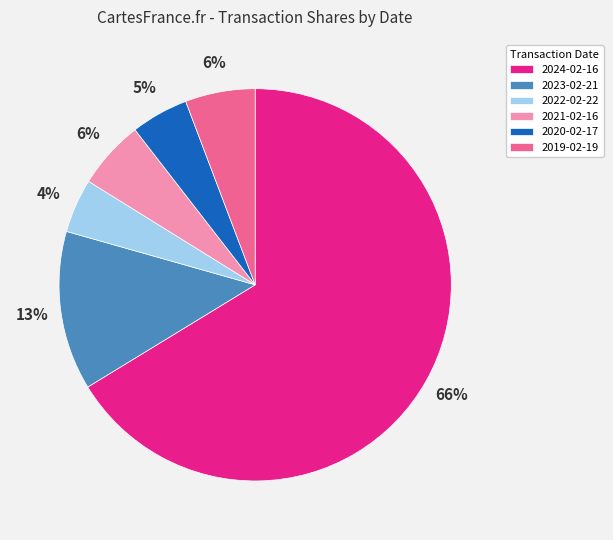

To the nearest percent, what is the combined percentage of 2024-02-16 and 2019-02-19?

72%